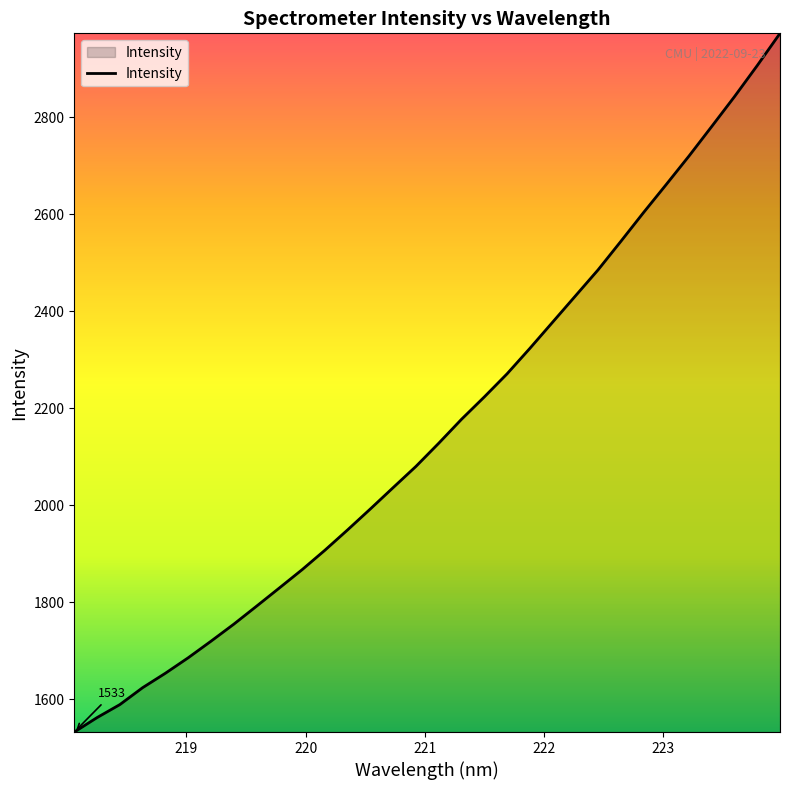

What is the greatest value displayed?

2973.6